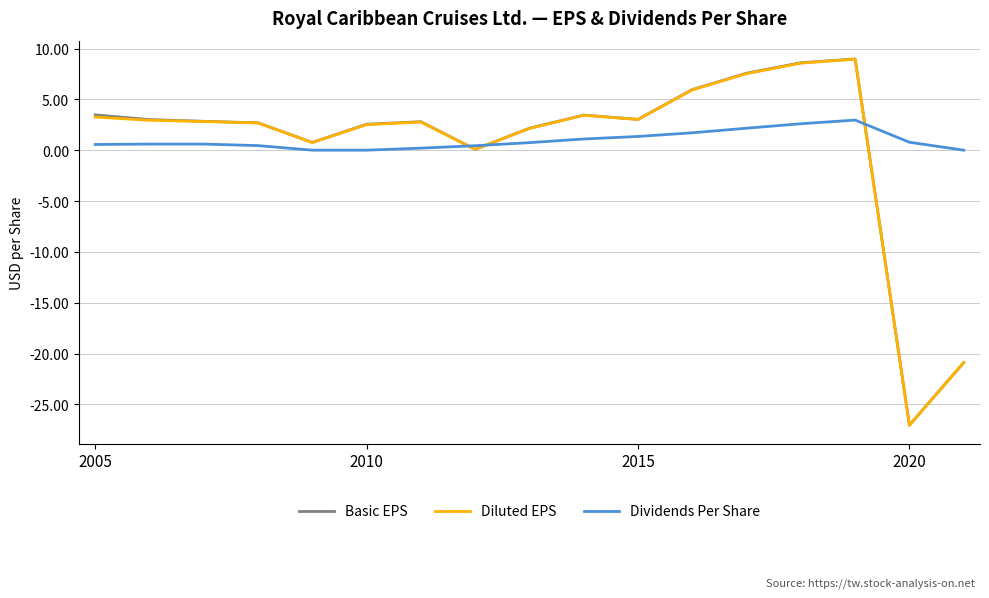

Which series has the widest spread of values?

Basic EPS